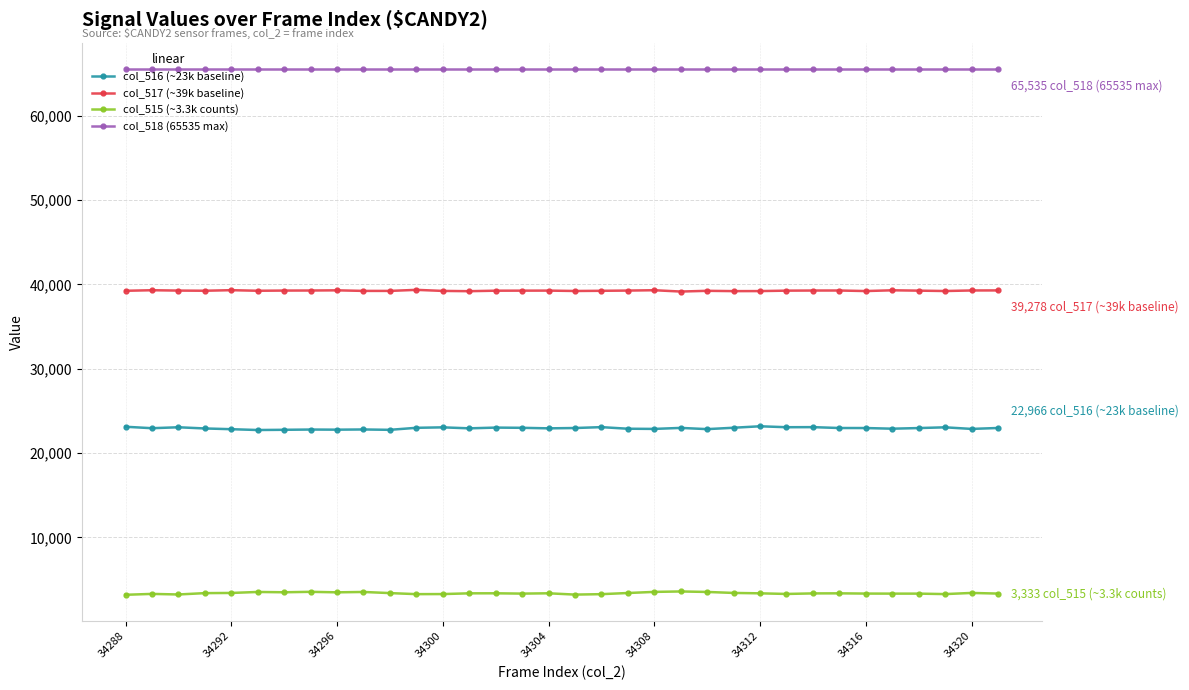

What is the difference between the maximum and minimum values in the col_515 (~3.3k counts) series?

395